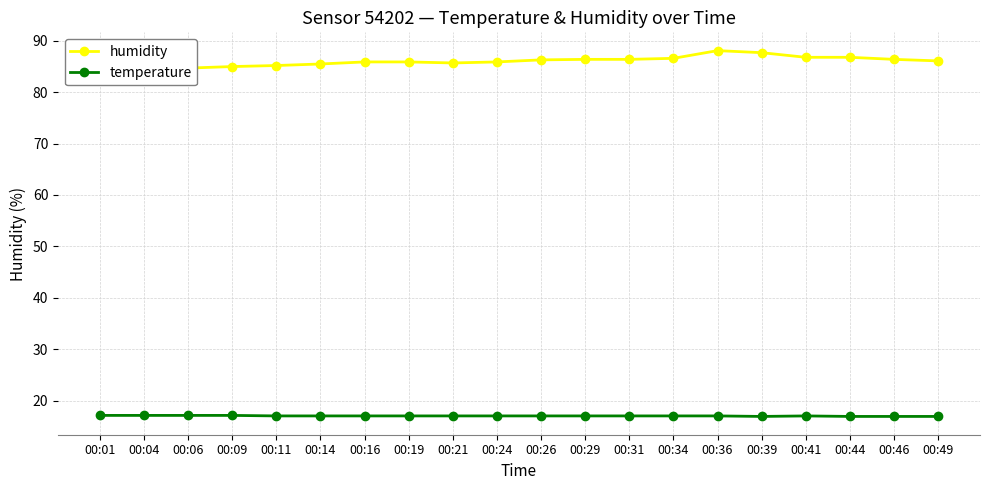

The value of humidity at 00:11 is 46.7. True or false?

False